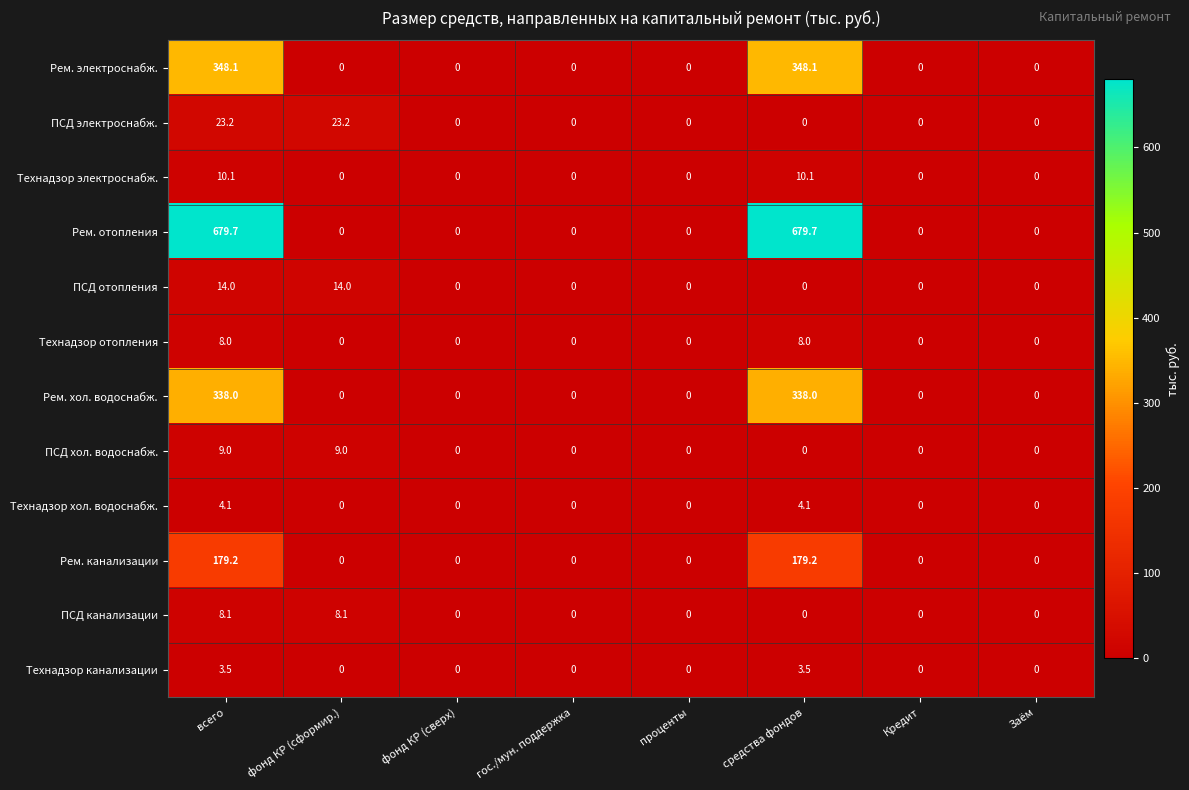

What is the highest value of the Технадзор канализации series?

3.5